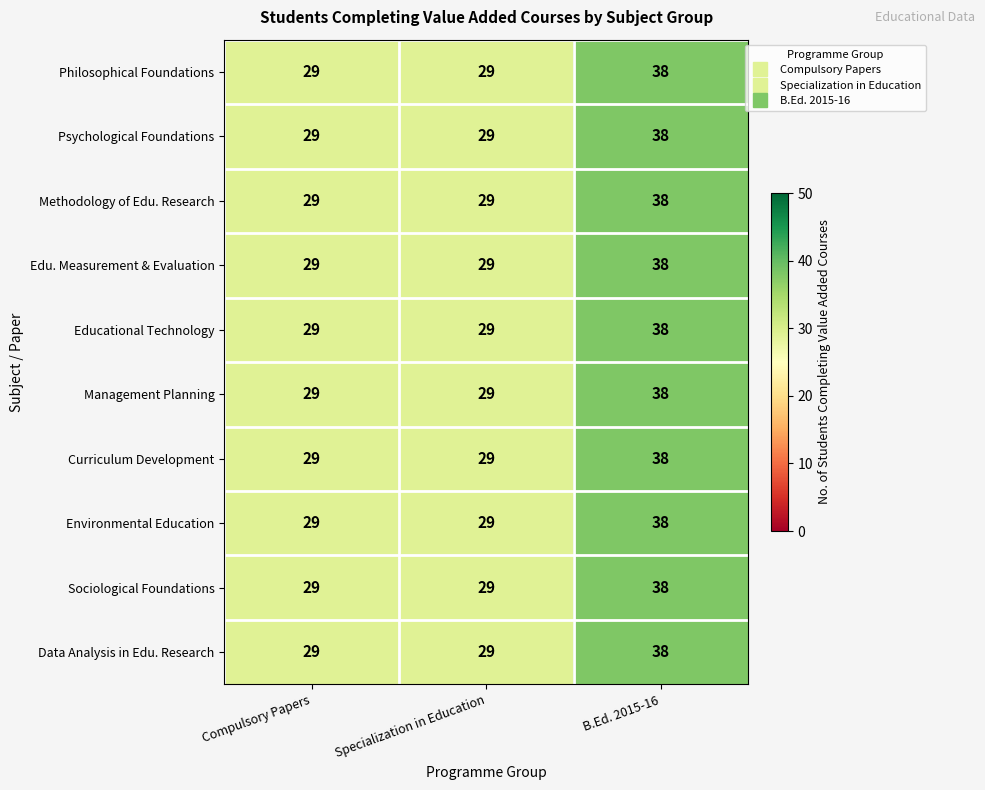

At which category is the sum across all series the highest?

B.Ed. 2015-16